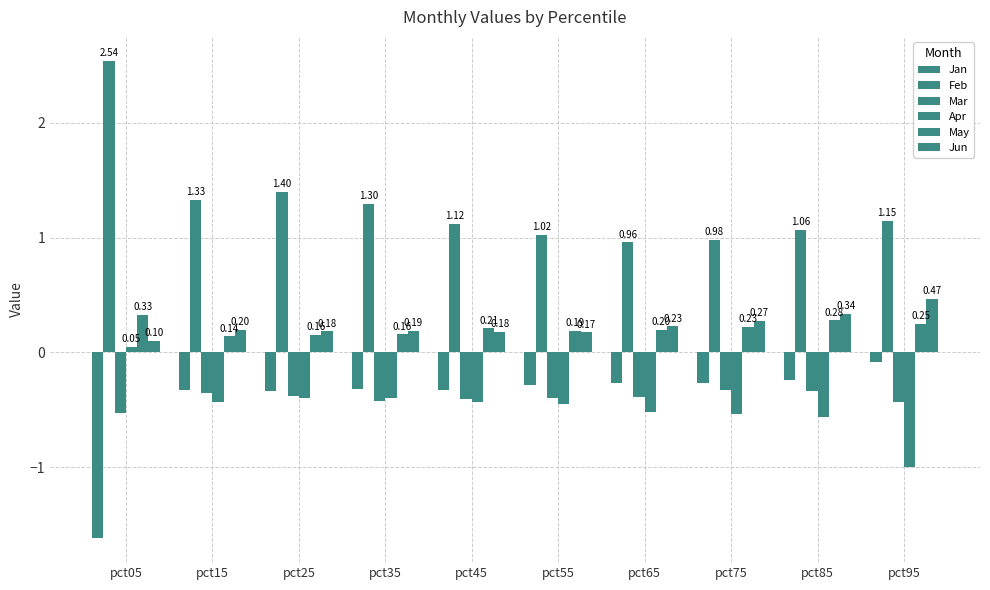

How many bars are there in each group?

6